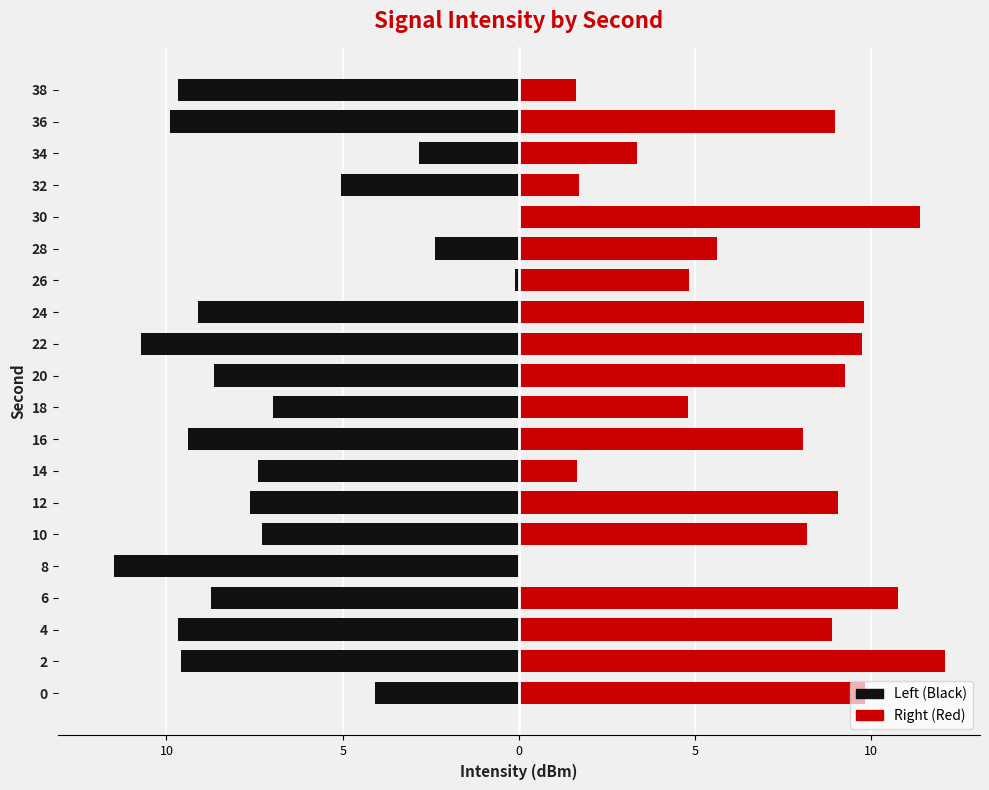

Which has a higher value, 6 or 26?

26